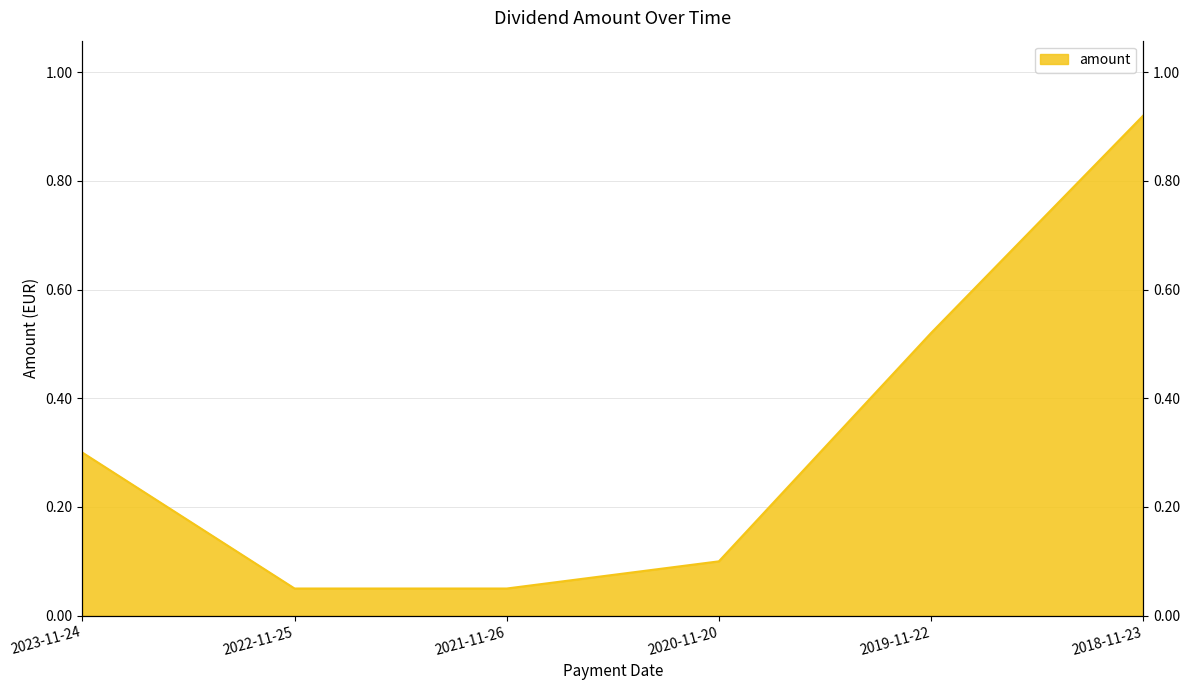

True or false: the data shows 0.5 at 2019-11-22.

True